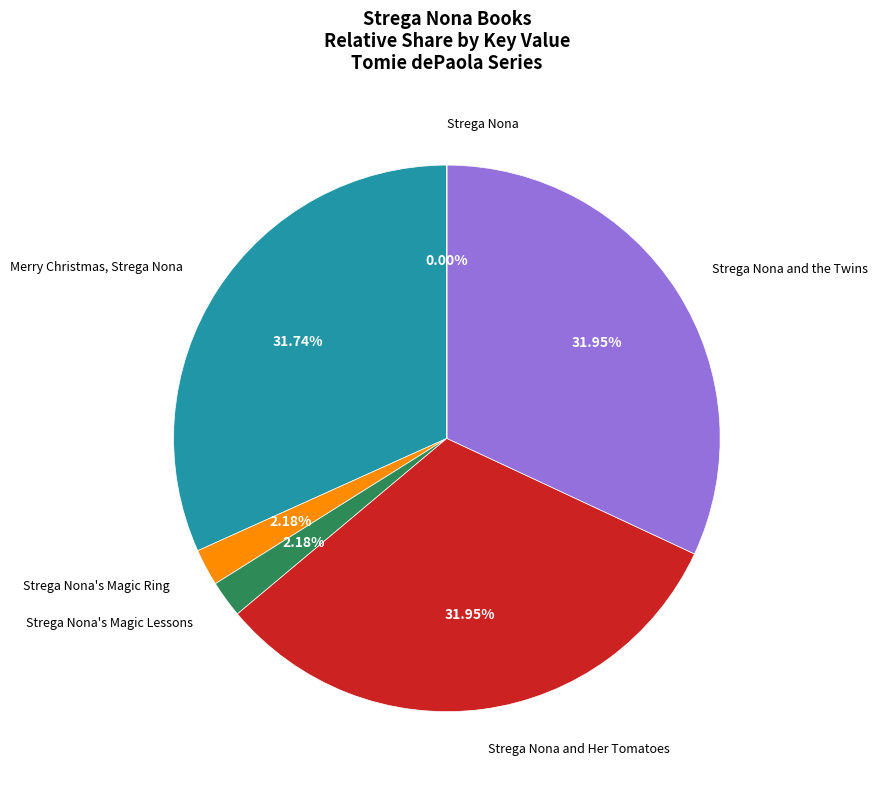

To the nearest percent, what is the difference between the largest and smallest slice percentages?

32%